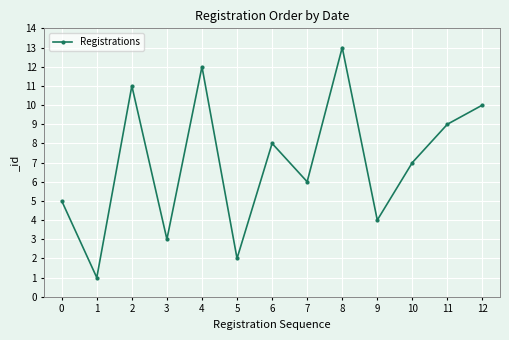

Read the value at 7.

6